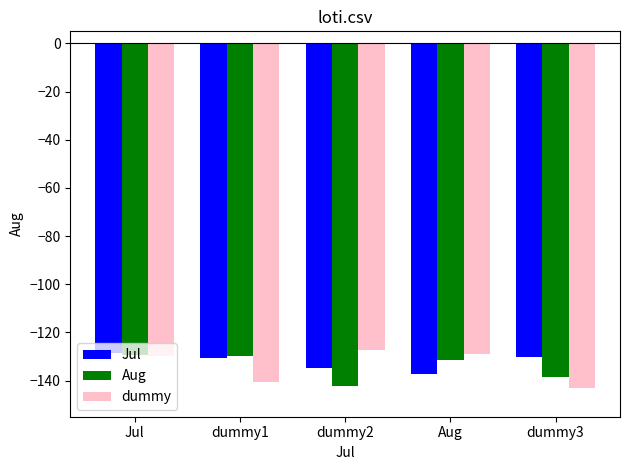

What is the minimum value shown in the chart?

-143.2